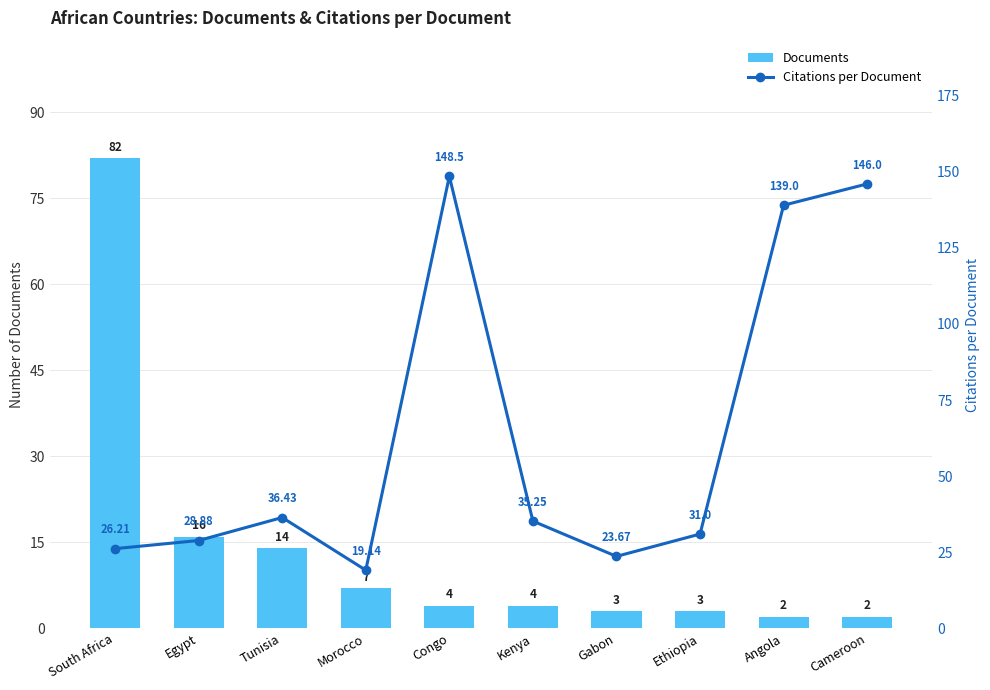

What position from the right is South Africa?

10